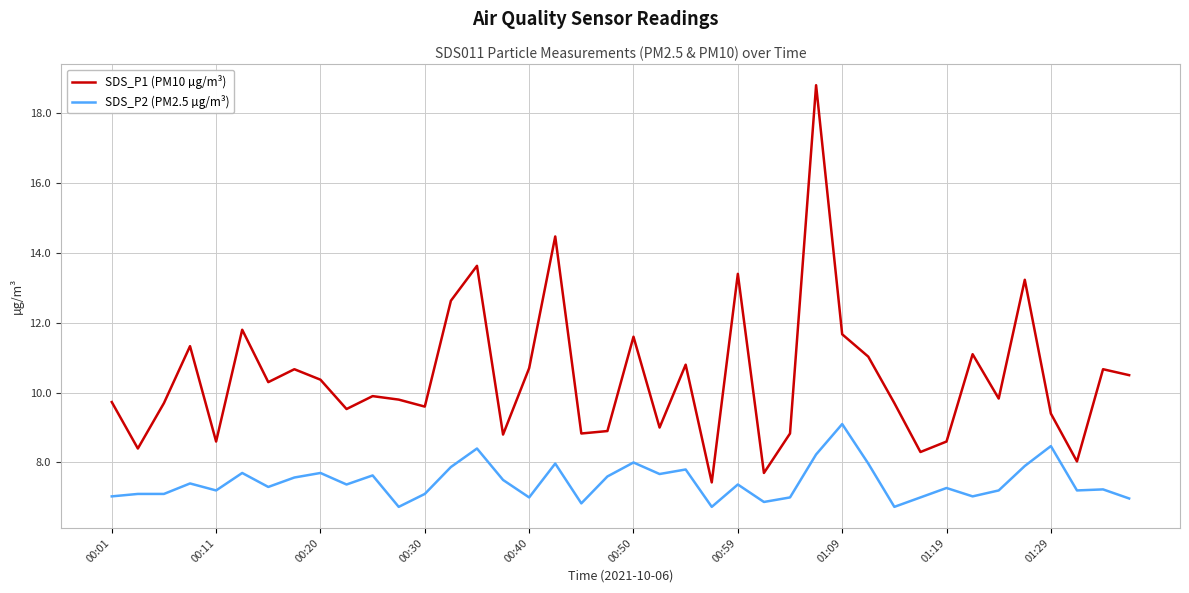

What is the sum of all SDS_P1 (PM10 µg/m³) values?

417.3